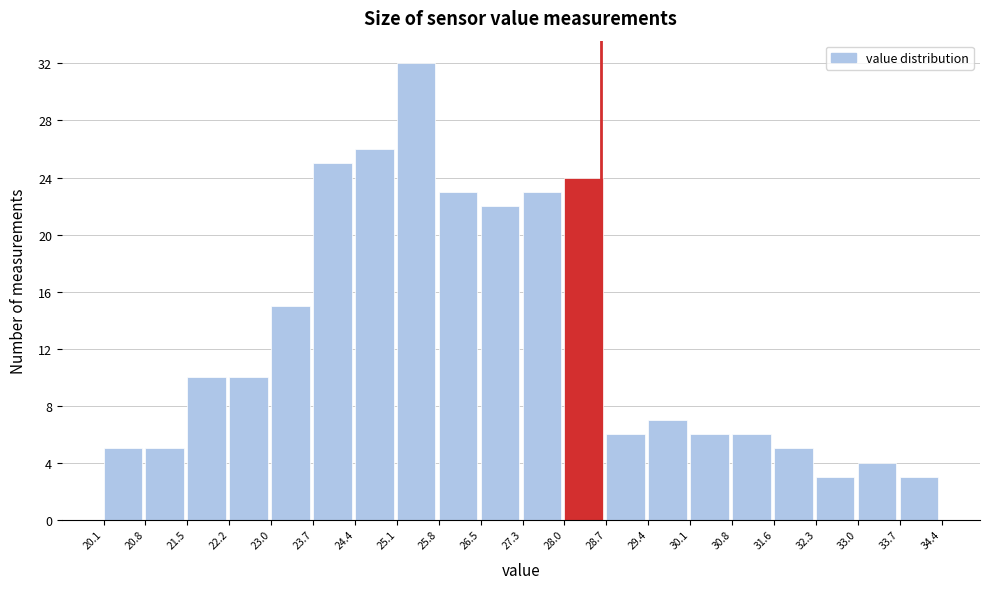

Reading left to right, transcribe this chart: for each bar, give the range it covers on the x-axis and its height. The values are not printed on the chart, so give them approximately, as read against the axis.

20.1 to 20.8: 5
20.8 to 21.5: 5
21.5 to 22.2: 10
22.2 to 23.0: 10
23.0 to 23.7: 15
23.7 to 24.4: 25
24.4 to 25.1: 26
25.1 to 25.8: 32
25.8 to 26.5: 23
26.5 to 27.3: 22
27.3 to 28.0: 23
28.0 to 28.7: 24
28.7 to 29.4: 6
29.4 to 30.1: 7
30.1 to 30.8: 6
30.8 to 31.6: 6
31.6 to 32.3: 5
32.3 to 33.0: 3
33.0 to 33.7: 4
33.7 to 34.4: 3